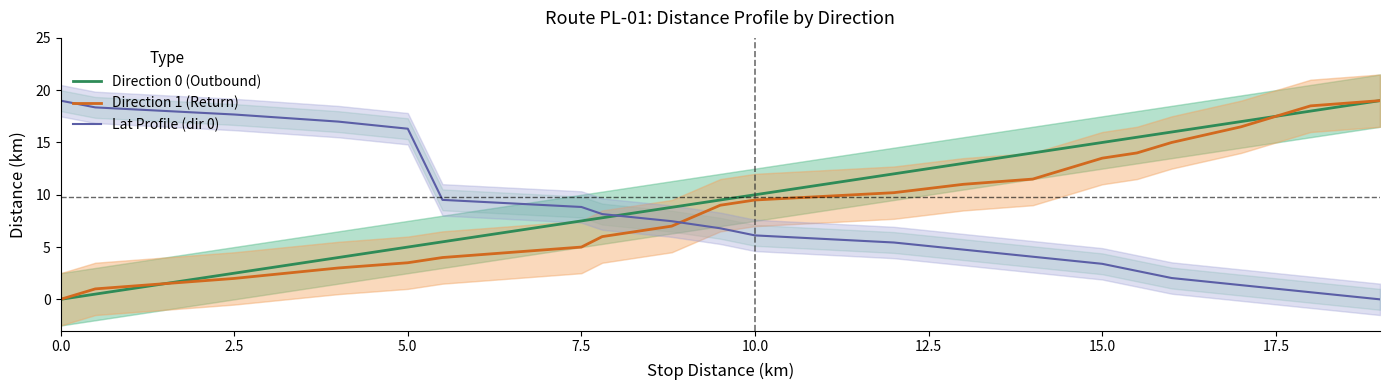

What is the spread (max minus min) of values at 19?

19.0